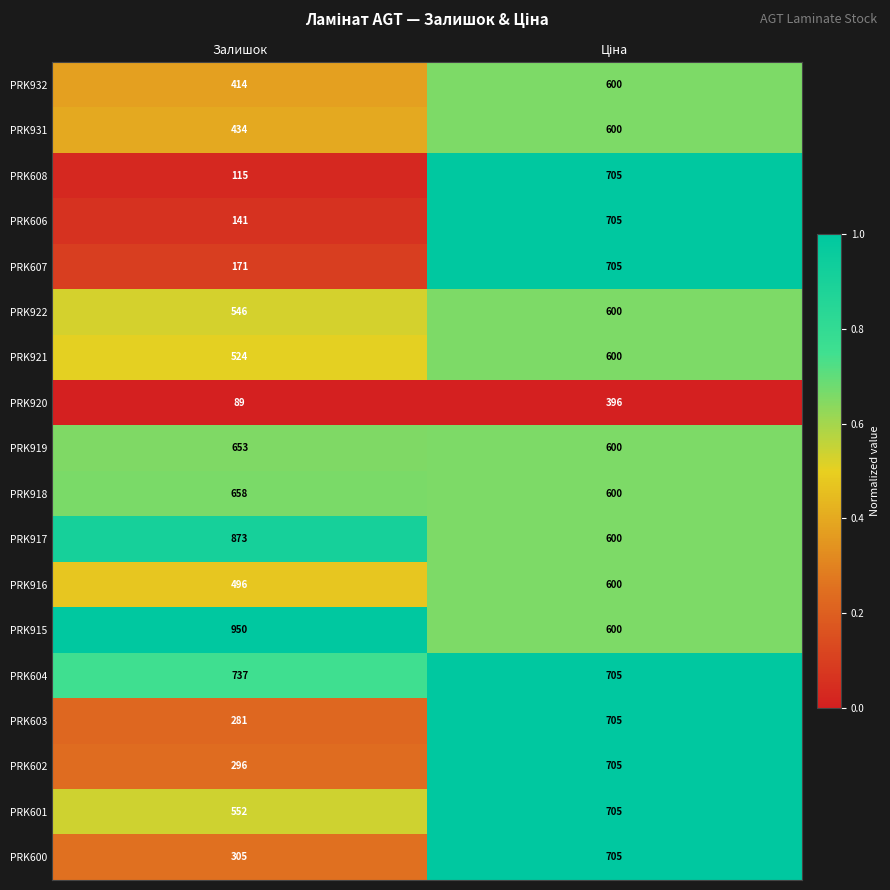

Which series has the largest range (max minus min)?

PRK608